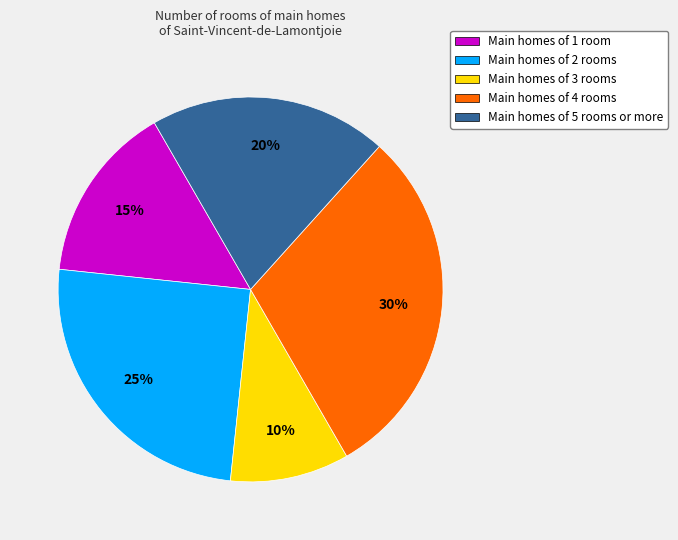

Count the number of slices in the pie.

5